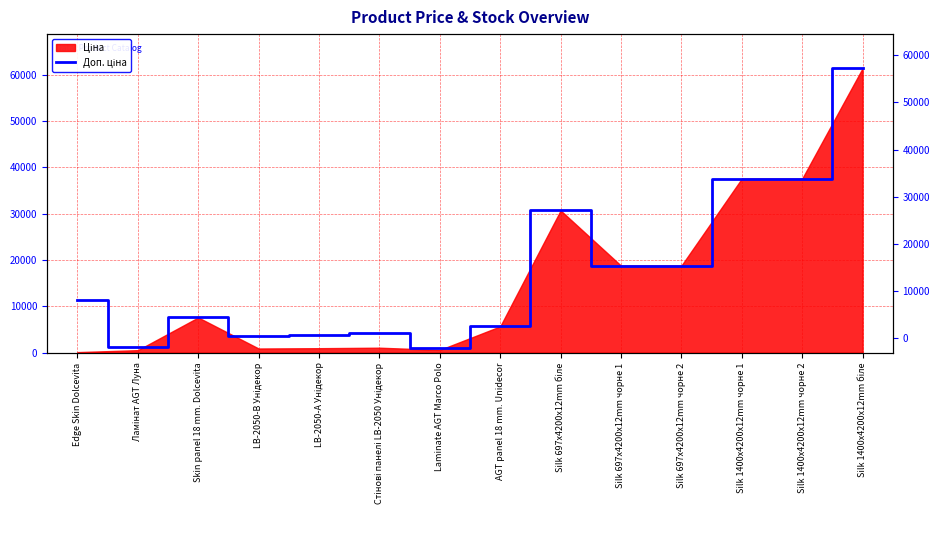

How many categories are shown in the chart?

14